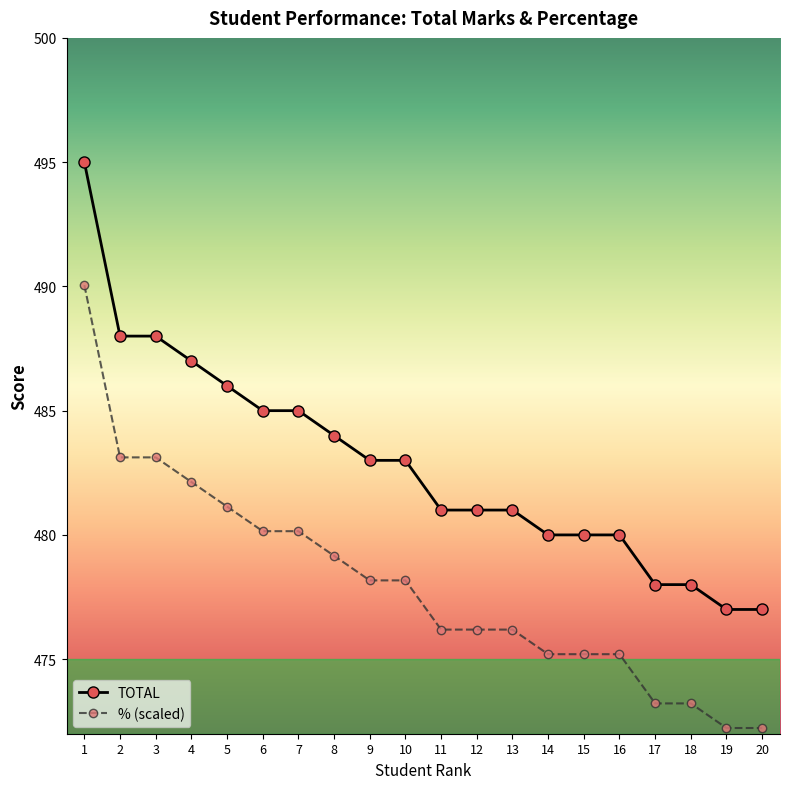

What is the value of the TOTAL point at the 9th from the left?

483.0